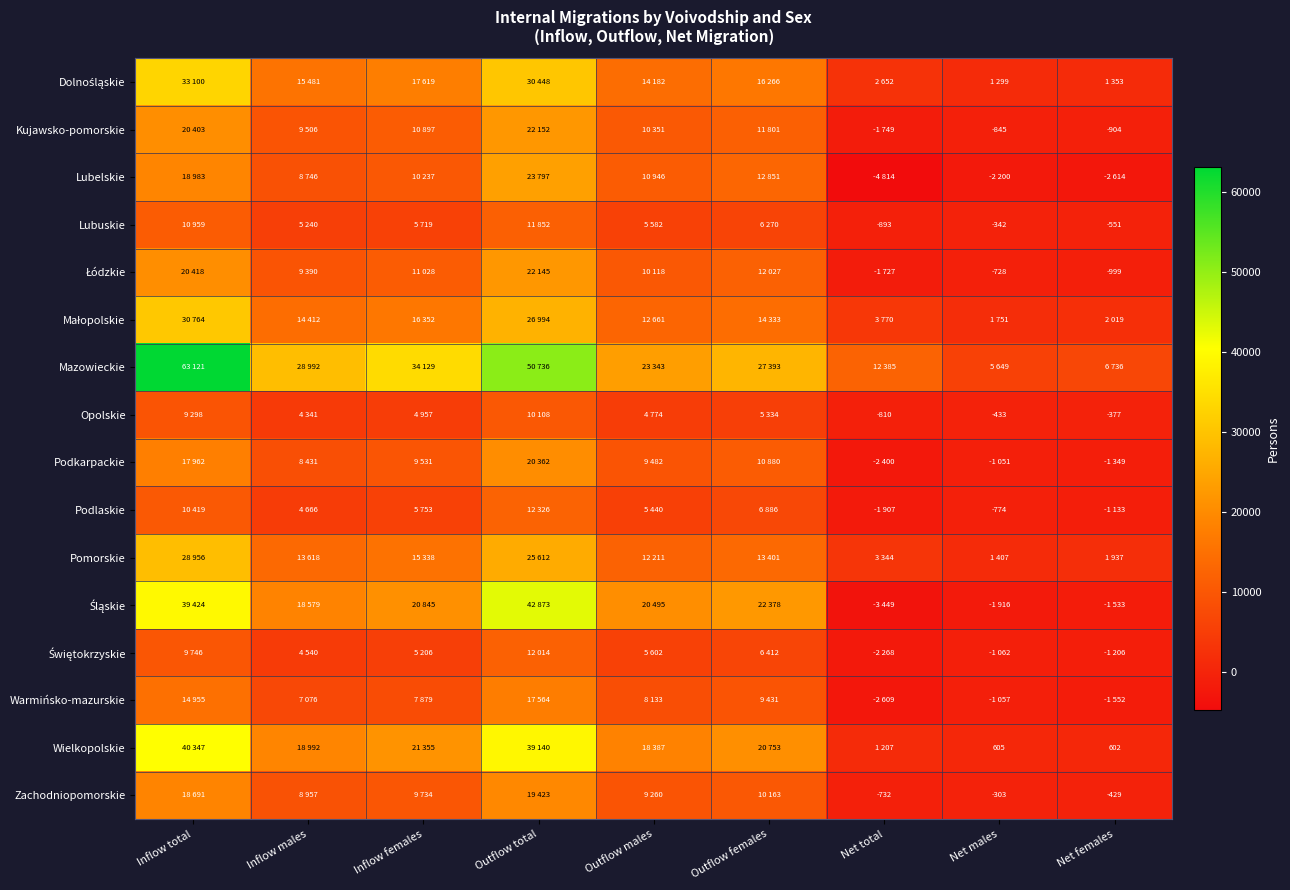

The Kujawsko-pomorskie series shows 19160 at Inflow females. True or false?

False